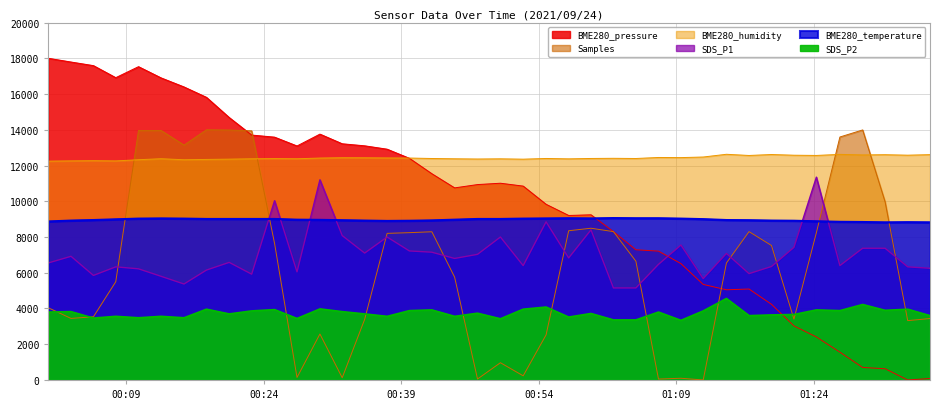

Reading right to left, what are all the values shown in this chart?

BME280_pressure: 81.6	0.0	628.9	699.9	1555.9	2408.3	3025.7	4233.9	5089.0	5047.3	5345.4	6510.9	7209.9	7285.3	8301.9	9243.1	9204.0	9829.4	10847.7	11009.2	10933.8	10748.4	11539.6	12402.7	12914.5	13102.6	13217.0	13757.2	13093.7	13587.8	13704.9	14685.1	15815.2	16397.1	16902.7	17531.6	16916.0	17589.3	17791.5	18000.0
Samples: 3439.0	3320.3	9966.1	13990.7	13595.7	8245.2	3404.4	7524.8	8300.7	6546.8	0.0	96.1	51.5	6644.6	8301.5	8491.0	8350.6	2524.2	232.9	965.0	54.3	5754.4	8293.5	8243.2	8203.8	3393.5	125.1	2572.1	139.6	7639.0	13937.2	13986.3	14000.0	13143.6	13959.4	13959.0	5496.5	3537.9	3444.2	4037.1
BME280_humidity: 12609.0	12578.4	12605.4	12592.8	12623.4	12564.0	12576.6	12616.2	12562.2	12628.8	12475.8	12443.4	12450.6	12393.0	12403.8	12394.8	12373.2	12394.8	12355.2	12375.0	12364.2	12376.8	12393.0	12418.2	12423.6	12432.6	12436.2	12418.2	12378.6	12387.6	12376.8	12357.0	12340.8	12322.8	12380.4	12324.6	12258.0	12270.6	12259.8	12245.4
SDS_P1: 6250.0	6330.0	7370.0	7370.0	6400.0	11350.0	7420.0	6350.0	5950.0	7080.0	5670.0	7550.0	6470.0	5150.0	5150.0	8400.0	6830.0	8850.0	6400.0	8000.0	7030.0	6800.0	7150.0	7220.0	8000.0	7100.0	8080.0	11200.0	6050.0	10030.0	5920.0	6580.0	6150.0	5370.0	5800.0	6220.0	6330.0	5850.0	6920.0	6550.0
BME280_temperature: 8820.0	8830.0	8820.0	8840.0	8850.0	8880.0	8910.0	8920.0	8940.0	8950.0	9000.0	9030.0	9050.0	9050.0	9060.0	9040.0	9050.0	9040.0	9030.0	9010.0	9010.0	8970.0	8930.0	8910.0	8900.0	8920.0	8940.0	8960.0	8970.0	9010.0	9010.0	9010.0	9010.0	9030.0	9040.0	9030.0	8990.0	8950.0	8920.0	8870.0
SDS_P2: 3600.0	3960.0	3896.0	4224.0	3880.0	3920.0	3664.0	3640.0	3600.0	4560.0	3864.0	3336.0	3800.0	3360.0	3360.0	3720.0	3520.0	4080.0	3960.0	3424.0	3736.0	3560.0	3920.0	3880.0	3560.0	3696.0	3824.0	3976.0	3440.0	3936.0	3864.0	3696.0	3960.0	3480.0	3560.0	3480.0	3560.0	3464.0	3824.0	3800.0